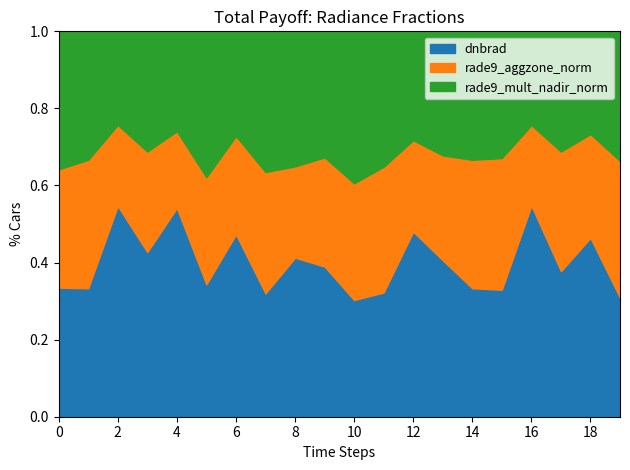

The value of dnbrad at 10 is 0.3. True or false?

True